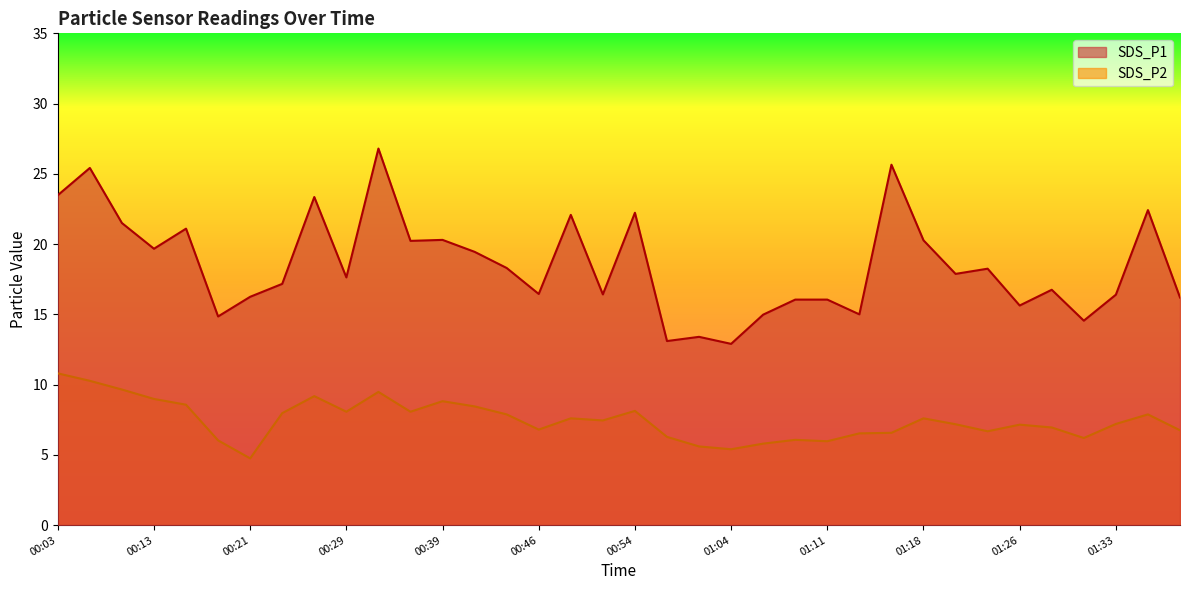

List the labels in order of SDS_P1 value, smallest first.

01:04, 00:56, 01:01, 01:31, 00:19, 01:06, 01:13, 01:26, 01:08, 01:11, 01:38, 00:21, 01:33, 00:51, 00:46, 01:28, 00:24, 00:29, 01:21, 01:23, 00:44, 00:41, 00:13, 00:36, 01:18, 00:39, 00:16, 00:08, 00:49, 00:54, 01:35, 00:26, 00:03, 00:06, 01:16, 00:31